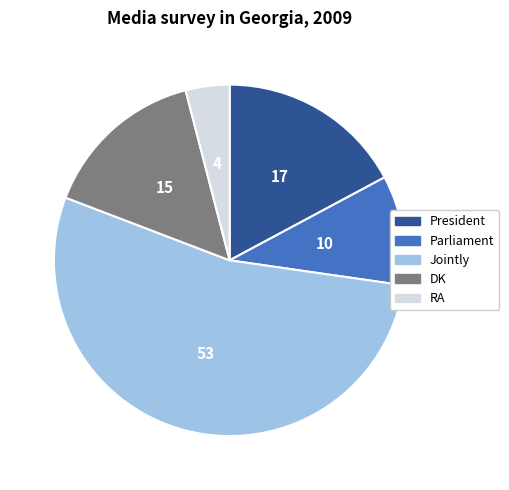

Which category has the biggest portion of the pie?

Jointly